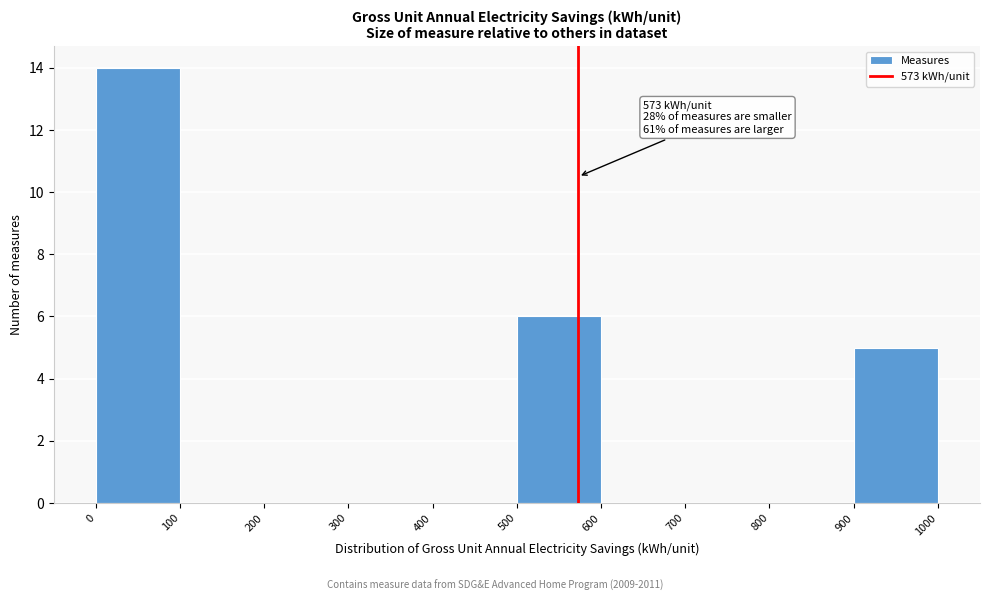

Over which range of the x-axis is the bar tallest?

0 to 100